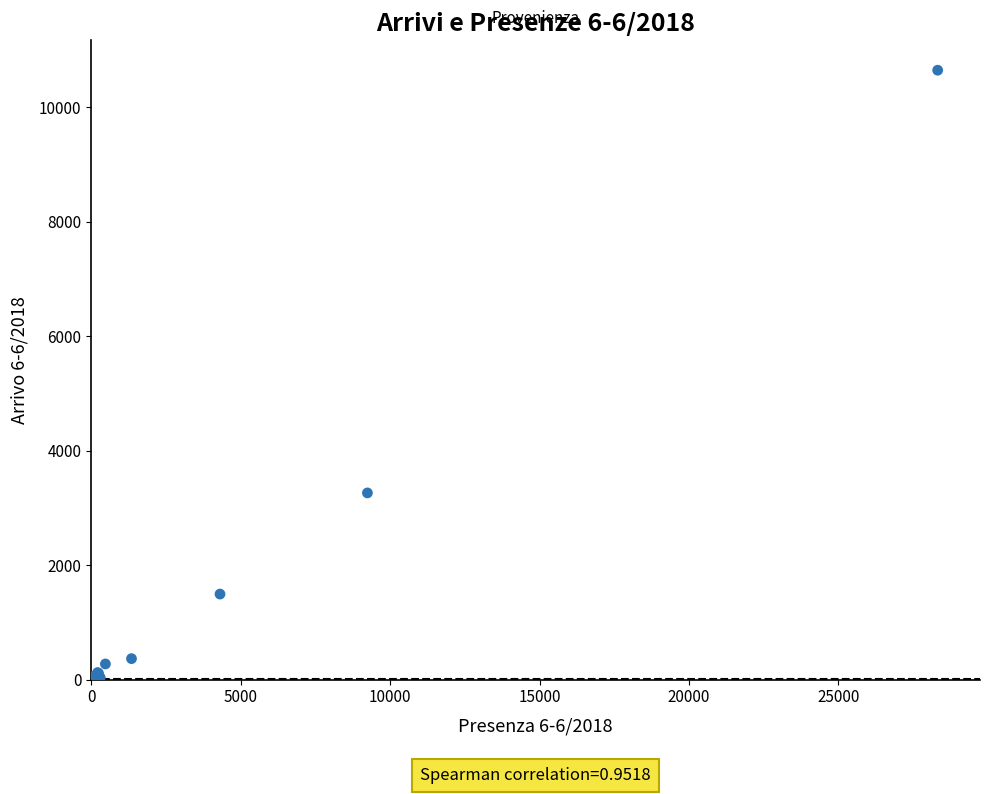

What Y value in the scatter plot is closest to 5322?

3260